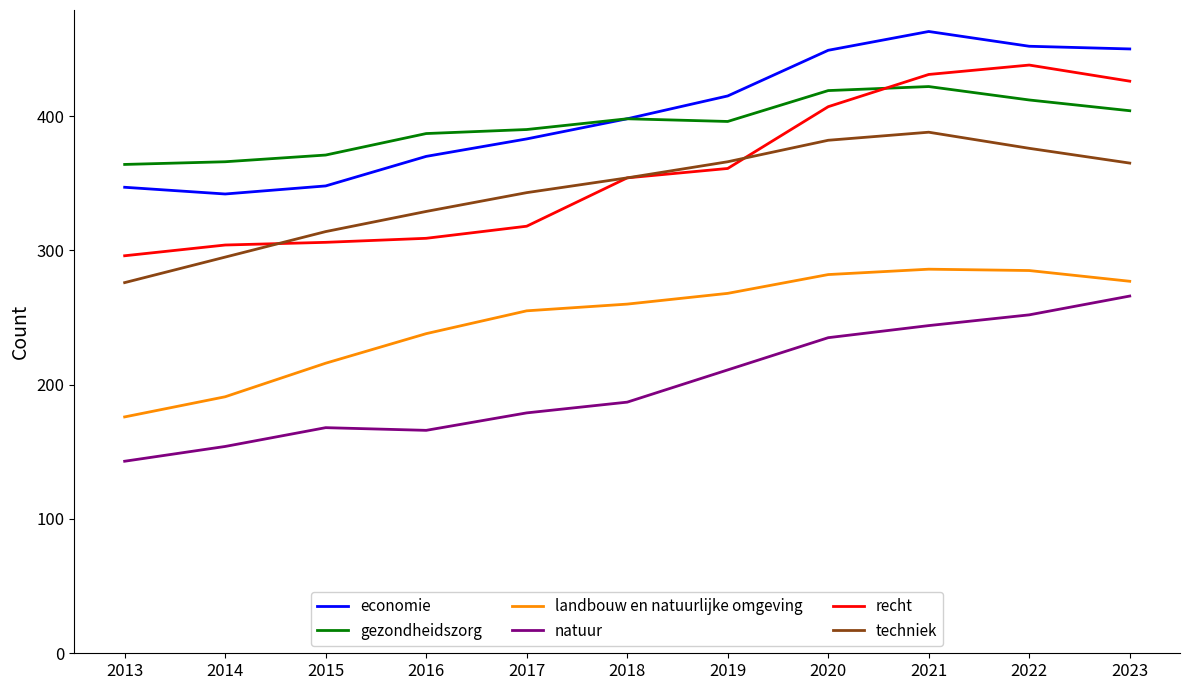

What is the approximate value of gezondheidszorg at 2022?

412